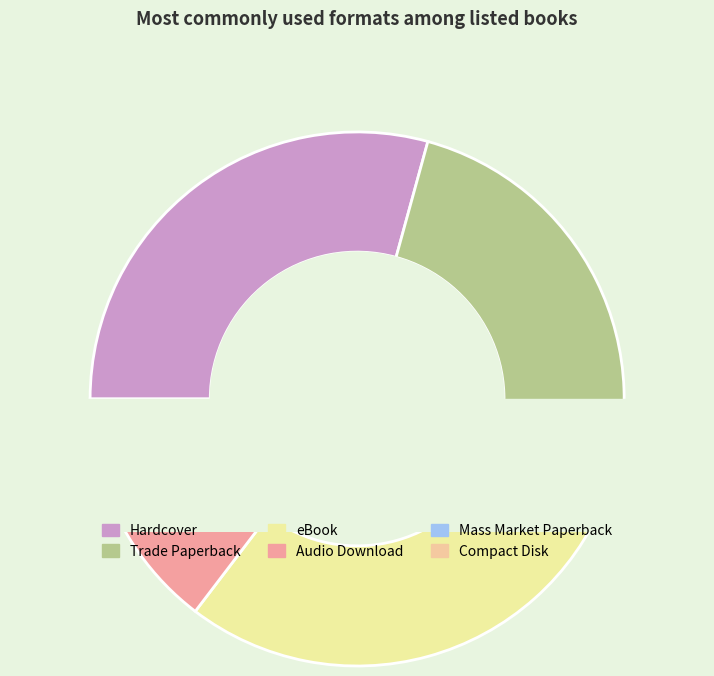

What percentage is the Mass Market Paperback slice, to the nearest percent?

2%